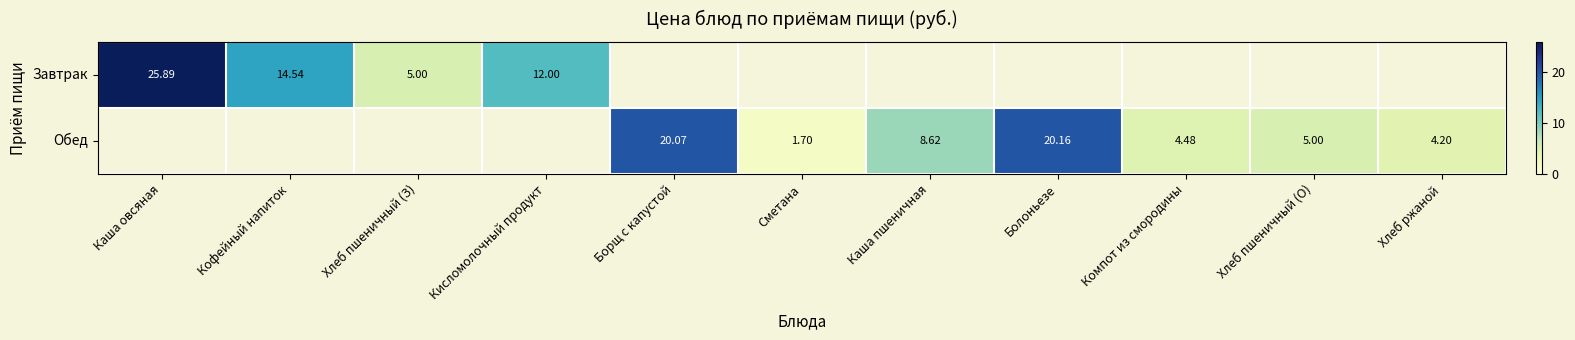

List the series in order of their peak value, highest first.

Завтрак, Обед